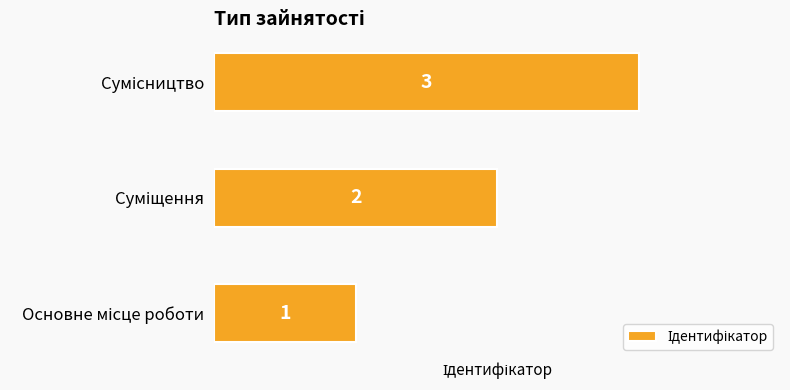

What is the greatest value displayed?

3